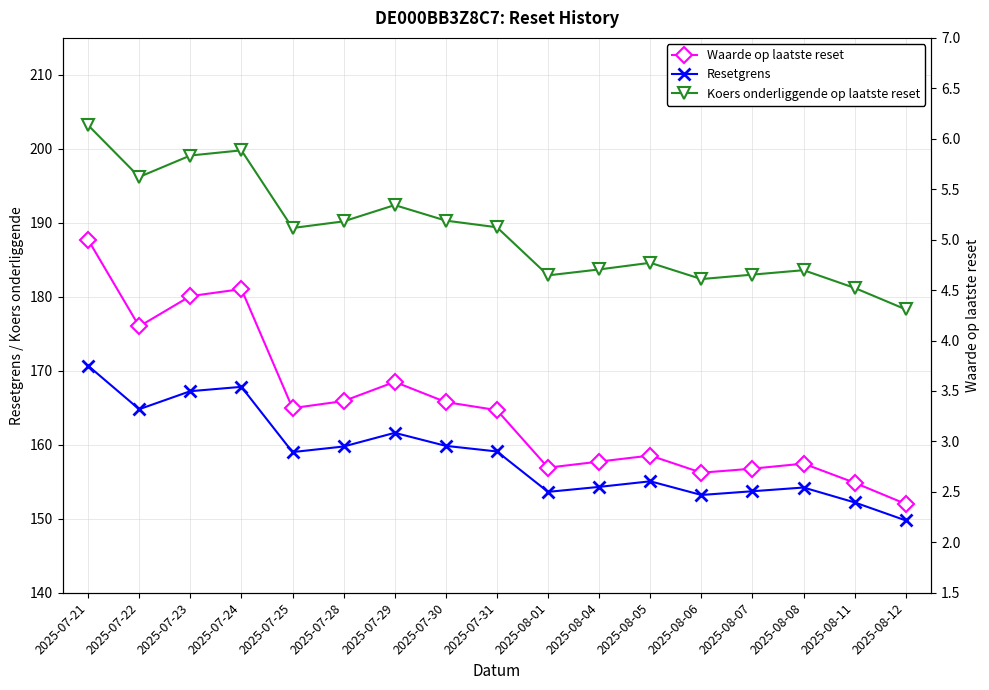

Is it true that Waarde op laatste reset equals 2.8 at 2025-08-08?

True